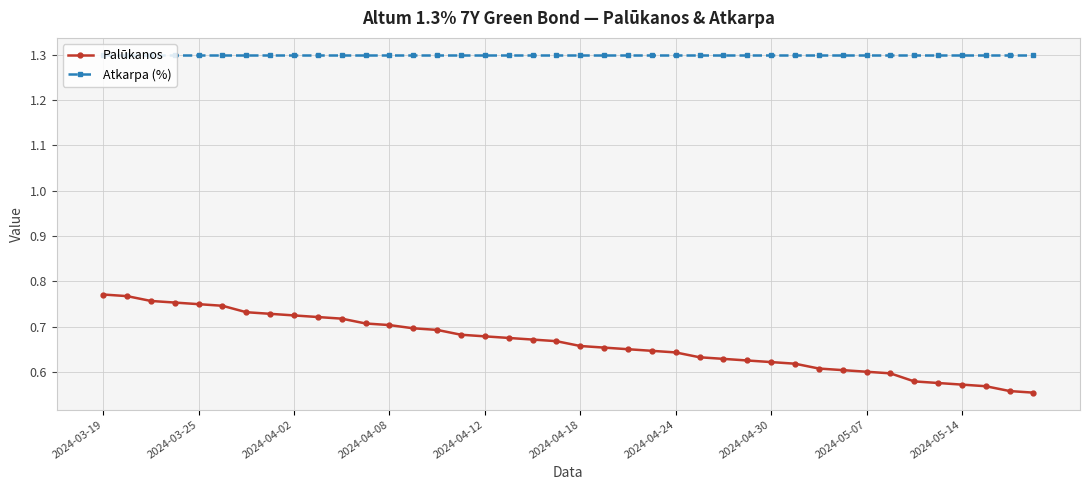

Which series has the largest total across all categories?

Atkarpa (%)